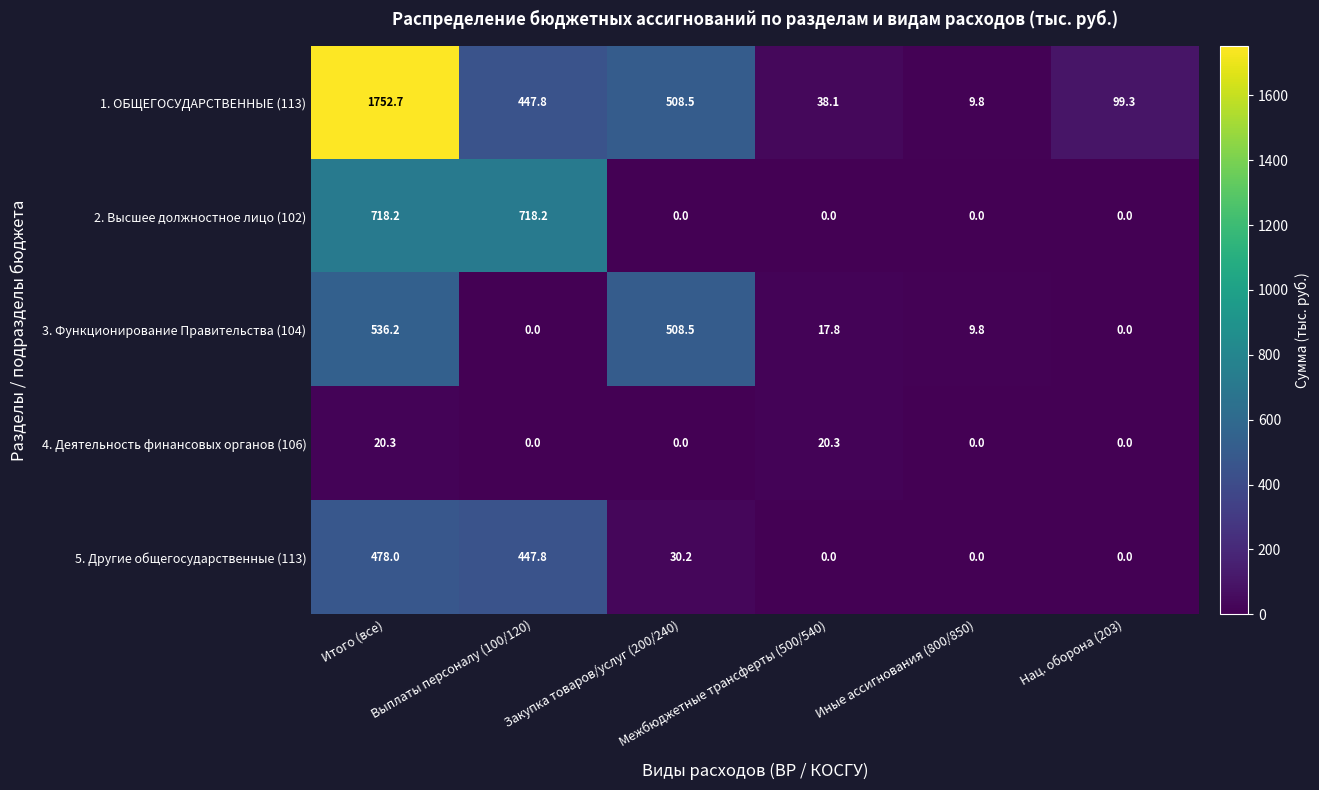

Which series has the largest total across all categories?

1. ОБЩЕГОСУДАРСТВЕННЫЕ (113)